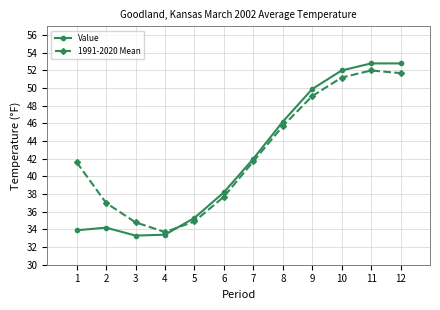

Which series changed the most between 8 and 11?

Value